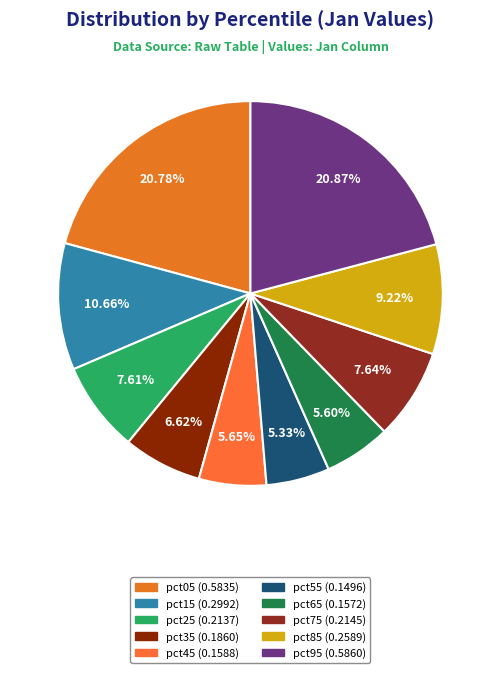

How many segments does this pie chart have?

10